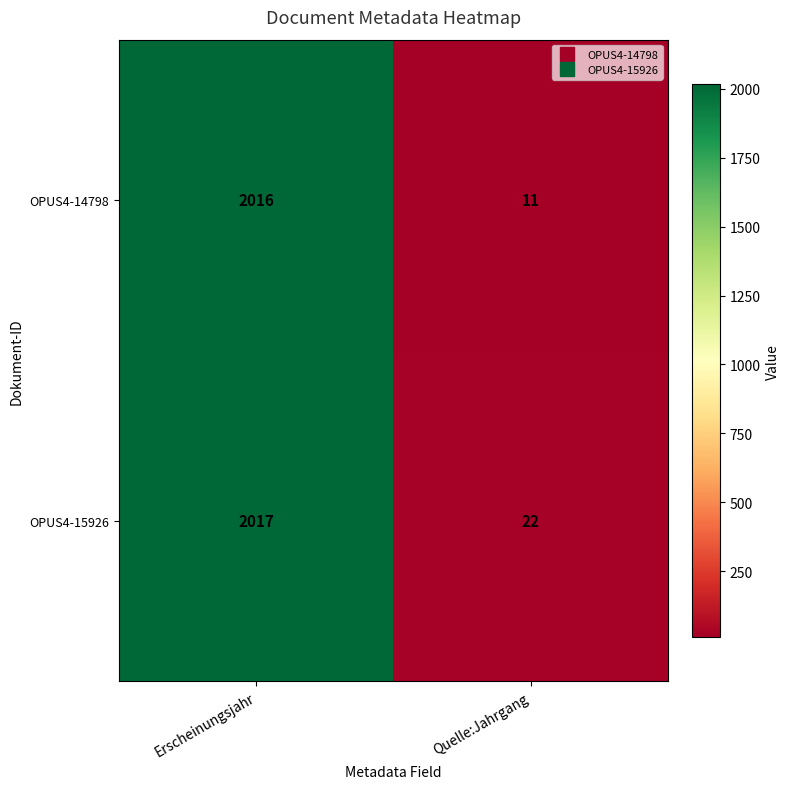

Reading left to right, list all the values displayed in this chart.

OPUS4-14798: Erscheinungsjahr=2016	Quelle:Jahrgang=11
OPUS4-15926: Erscheinungsjahr=2017	Quelle:Jahrgang=22